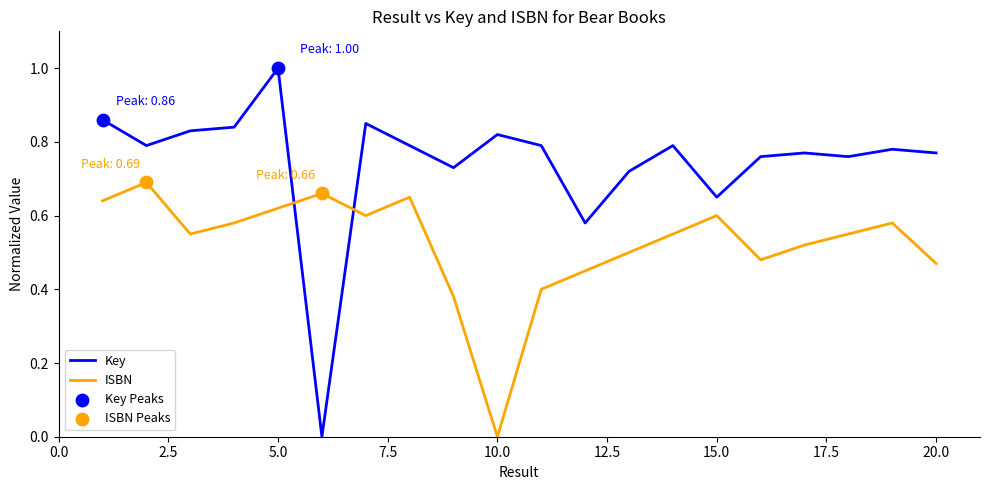

Which series has the largest total across all categories?

Key